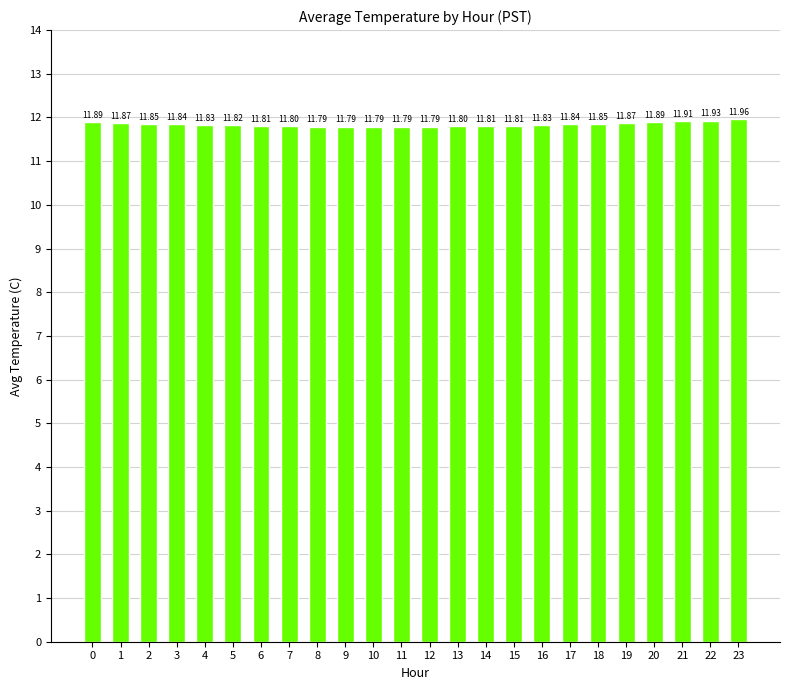

What is the difference between the second highest and second lowest values?

0.1